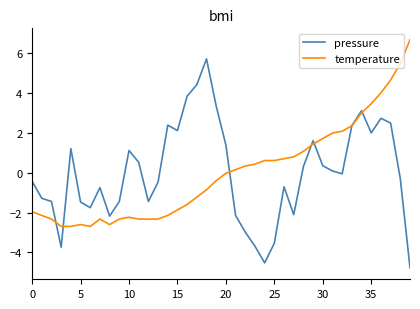

Rank the series by their maximum value, from lowest to highest.

pressure, temperature